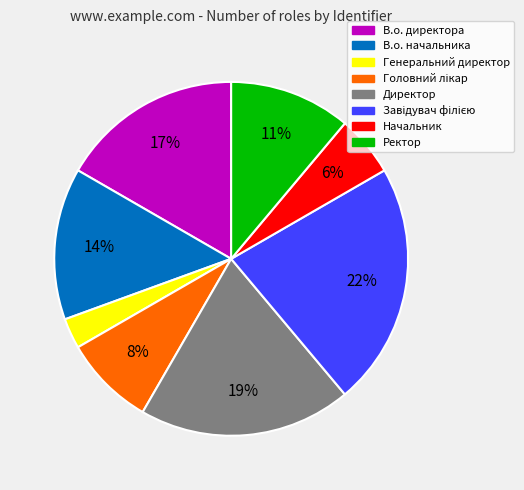

Between В.о. директора and Директор, which is larger?

Директор